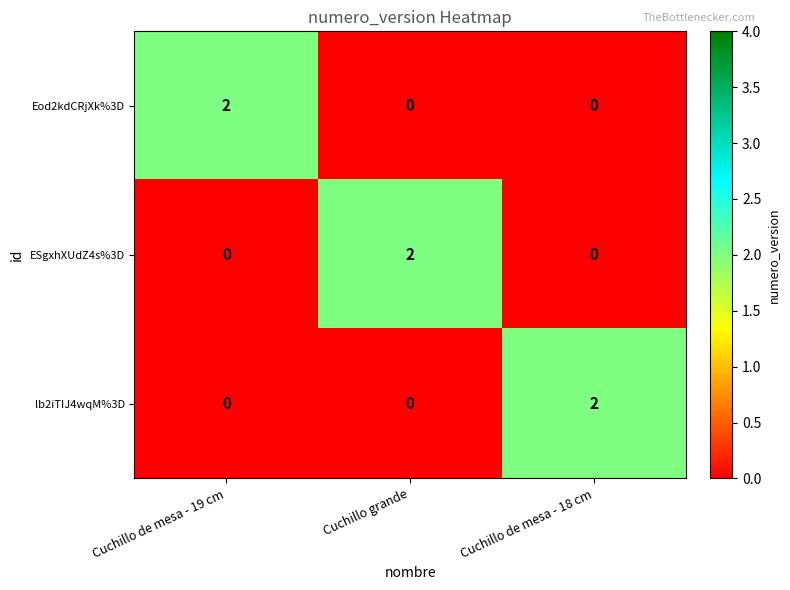

Is it true that ESgxhXUdZ4s%3D equals 1 at Cuchillo de mesa - 19 cm?

False